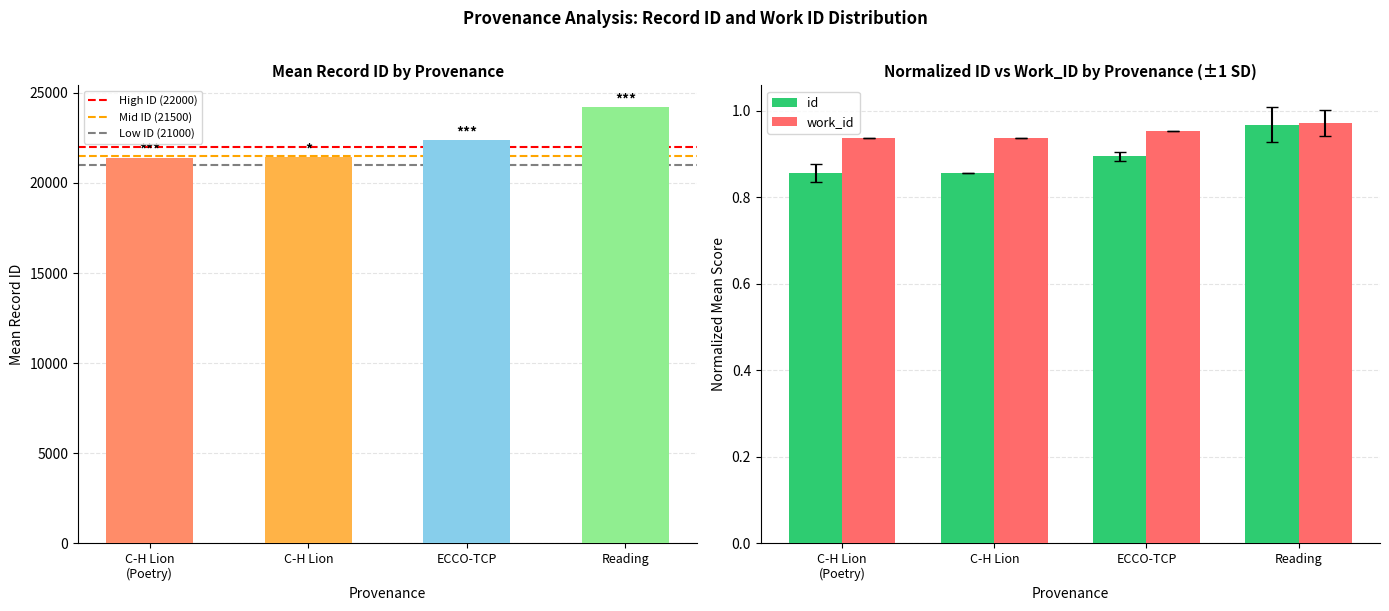

Rank the series by their average value, from lowest to highest.

id, work_id